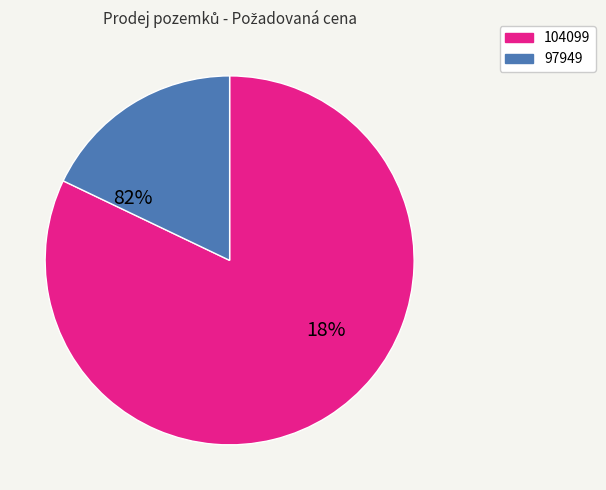

Approximately how many times larger is the value at 97949 compared to 104099?

0.2